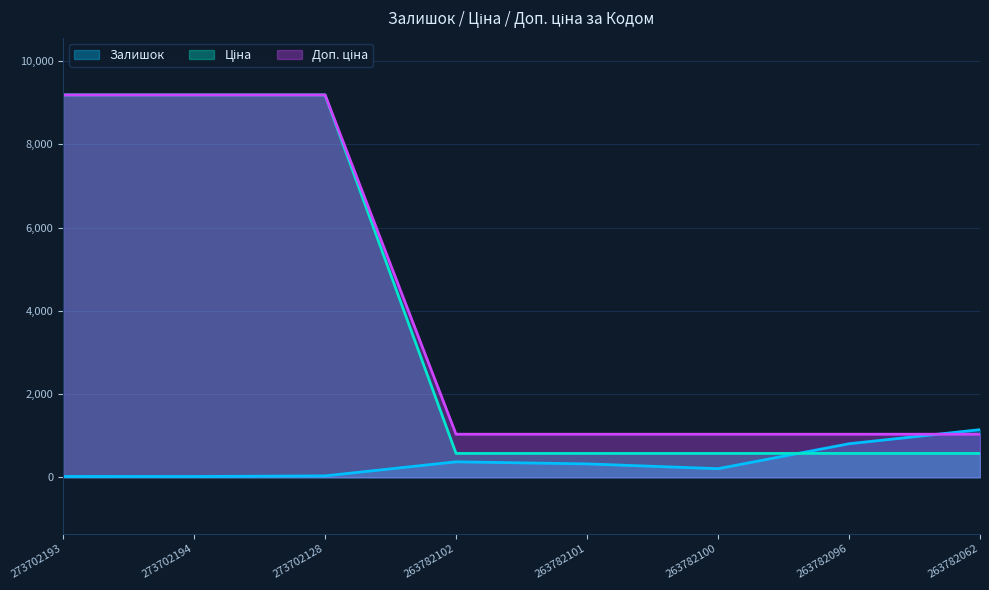

At which label does Залишок first exceed 322?

263782102